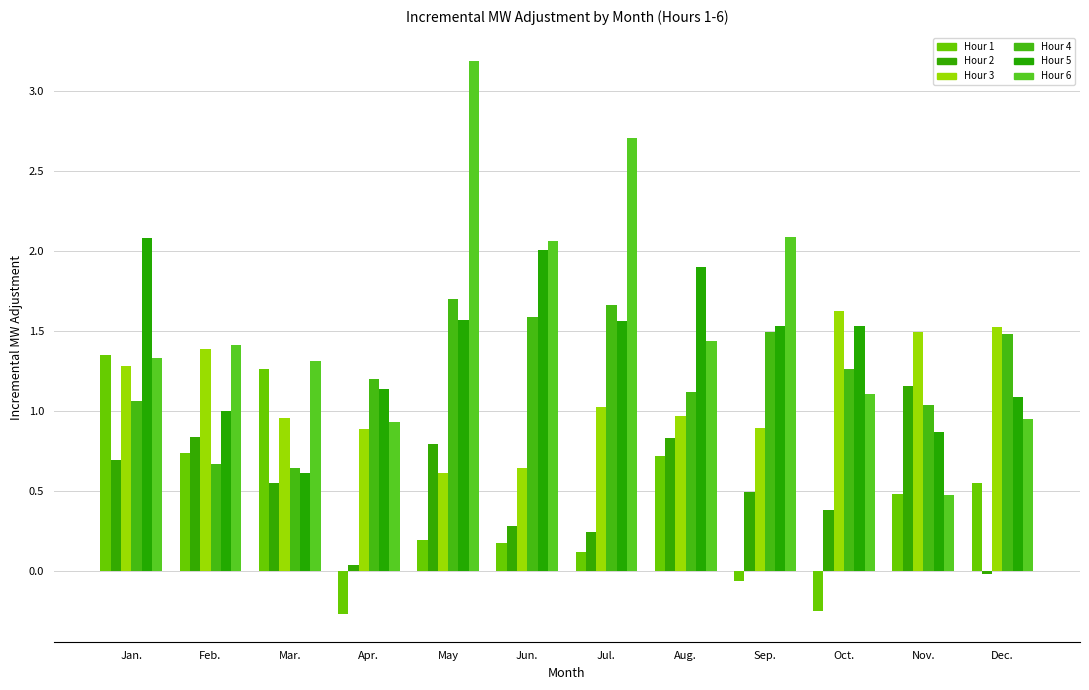

Read the Hour 5 value at Mar..

0.6